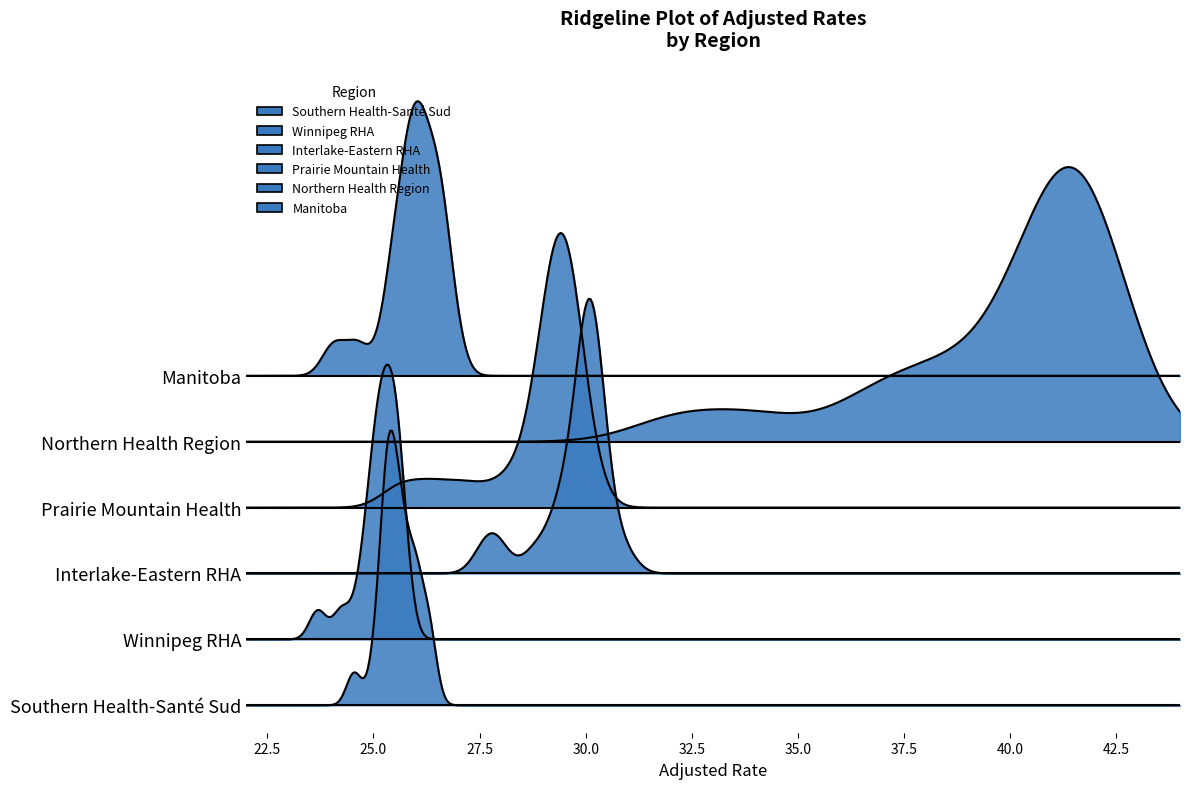

Is the value of Northern Health Region at 2018/19 greater than the value of Southern Health-Santé Sud at 2011/12?

Yes